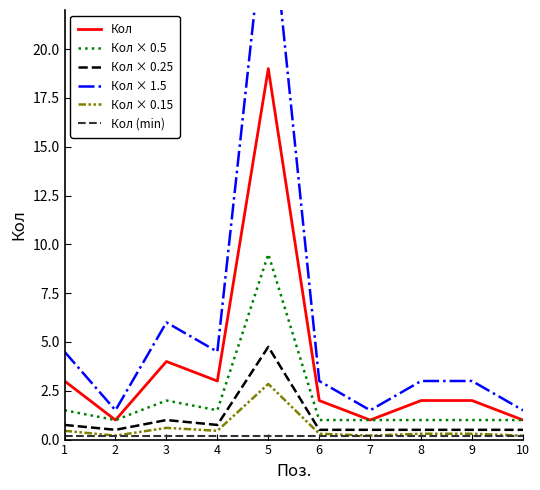

What is the difference between the maximum and minimum values in the Кол × 0.15 series?

2.6